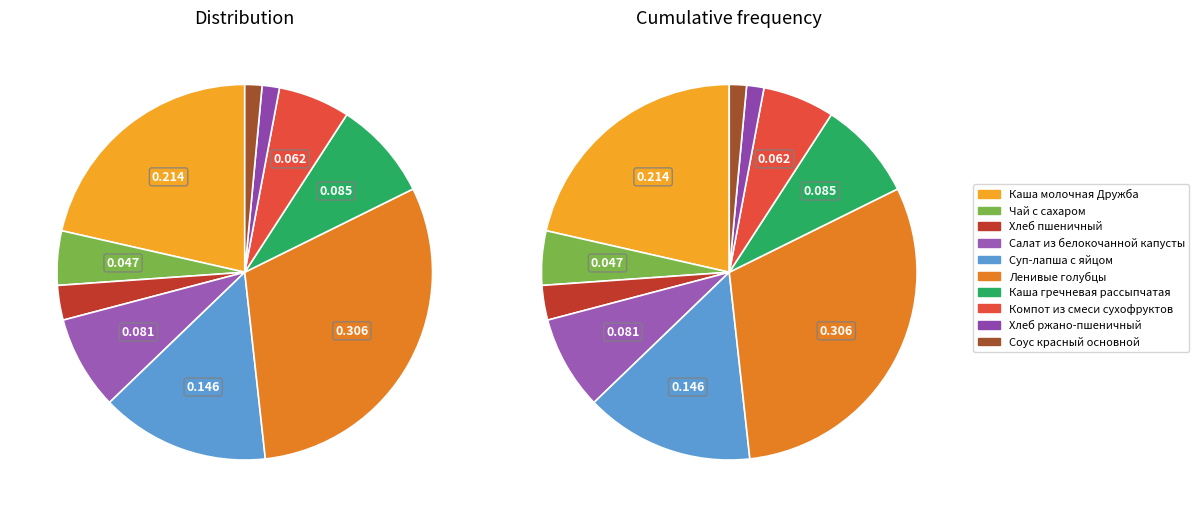

Which category has the smallest portion of the pie?

Соус красный основной